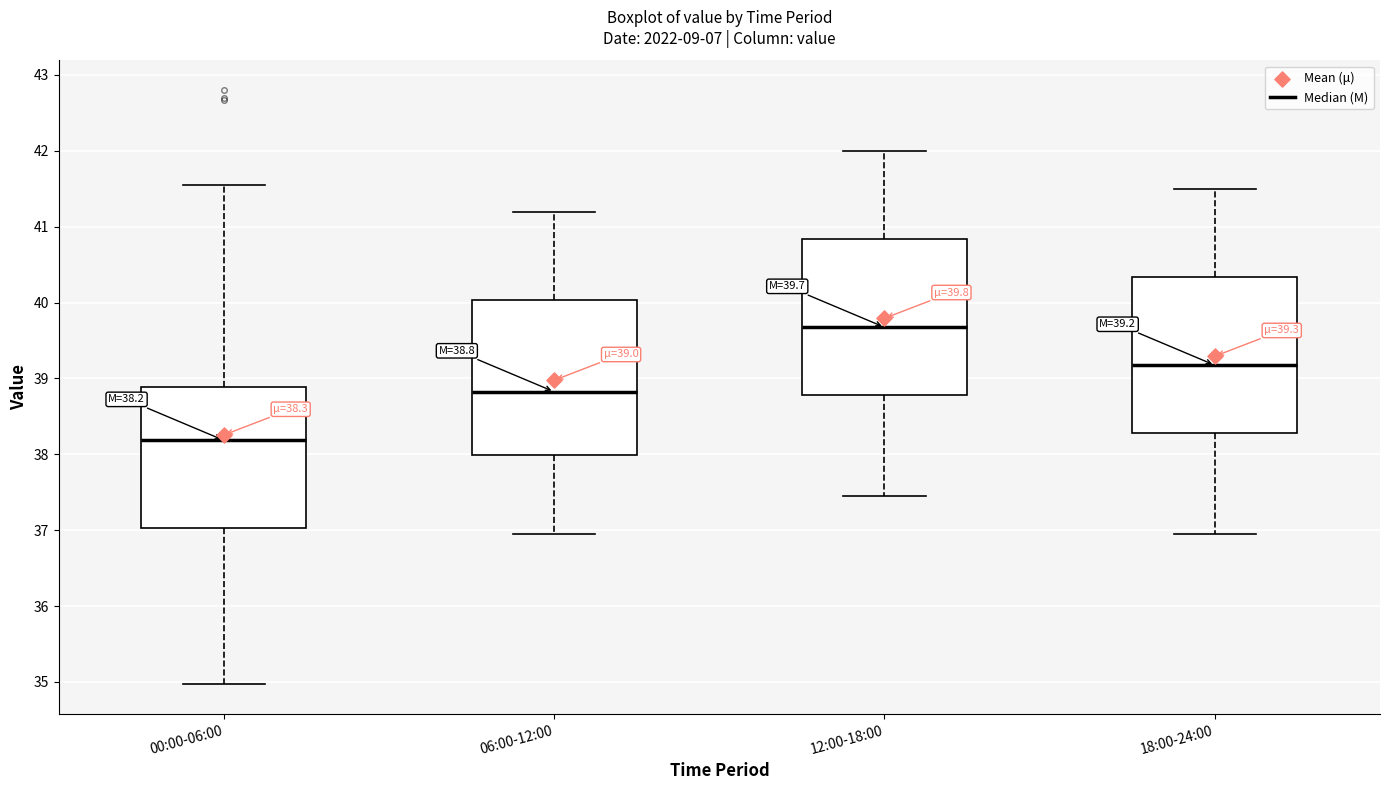

Which box has the lowest median line?

00:00-06:00